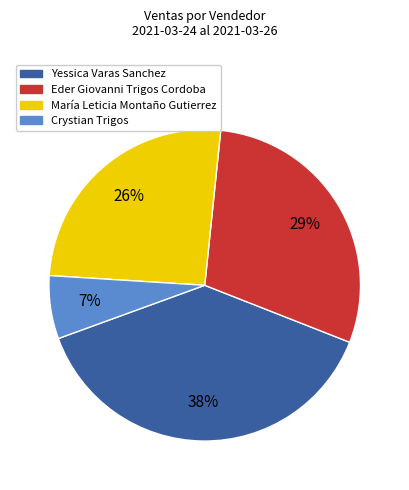

Is it true that Crystian Trigos is 16% of the pie?

False